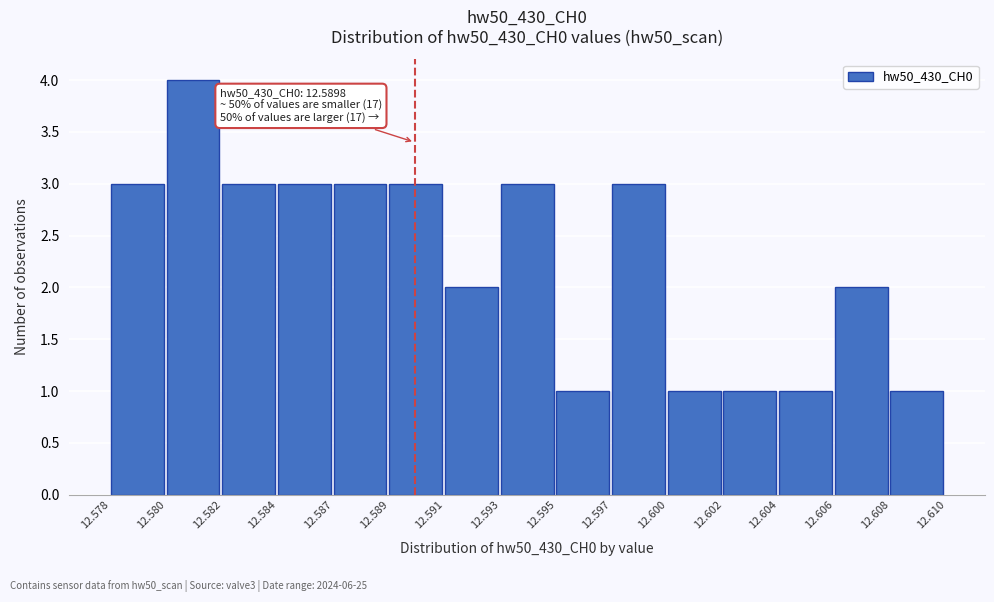

Reading left to right, transcribe all the data shown in this chart.

3	4	3	3	3	3	2	3	1	3	1	1	1	2	1